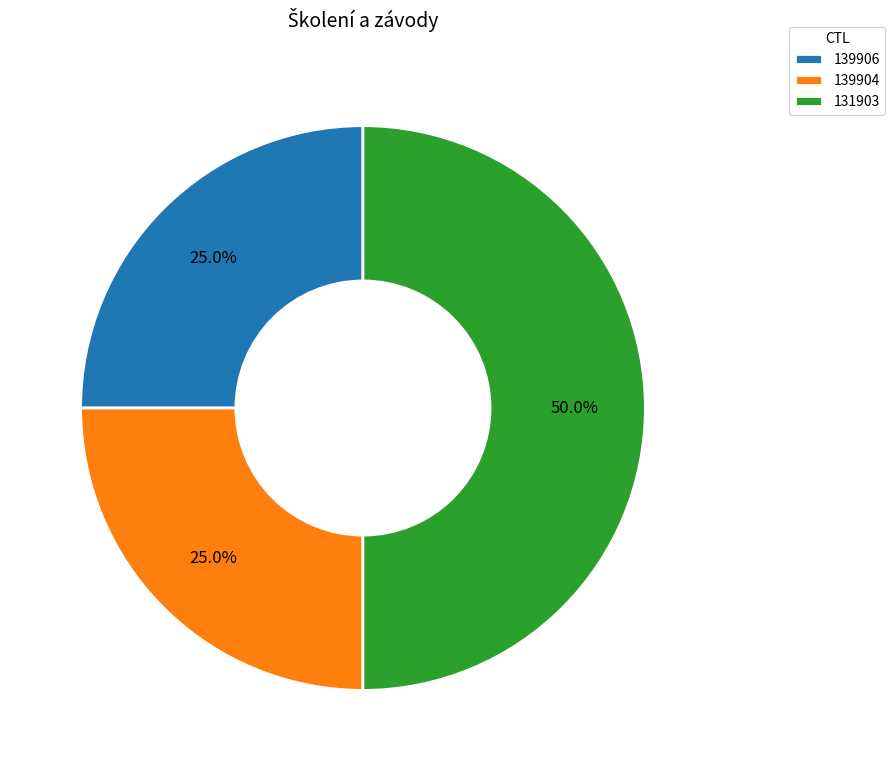

Is it true that 139906 is 38% of the pie?

False